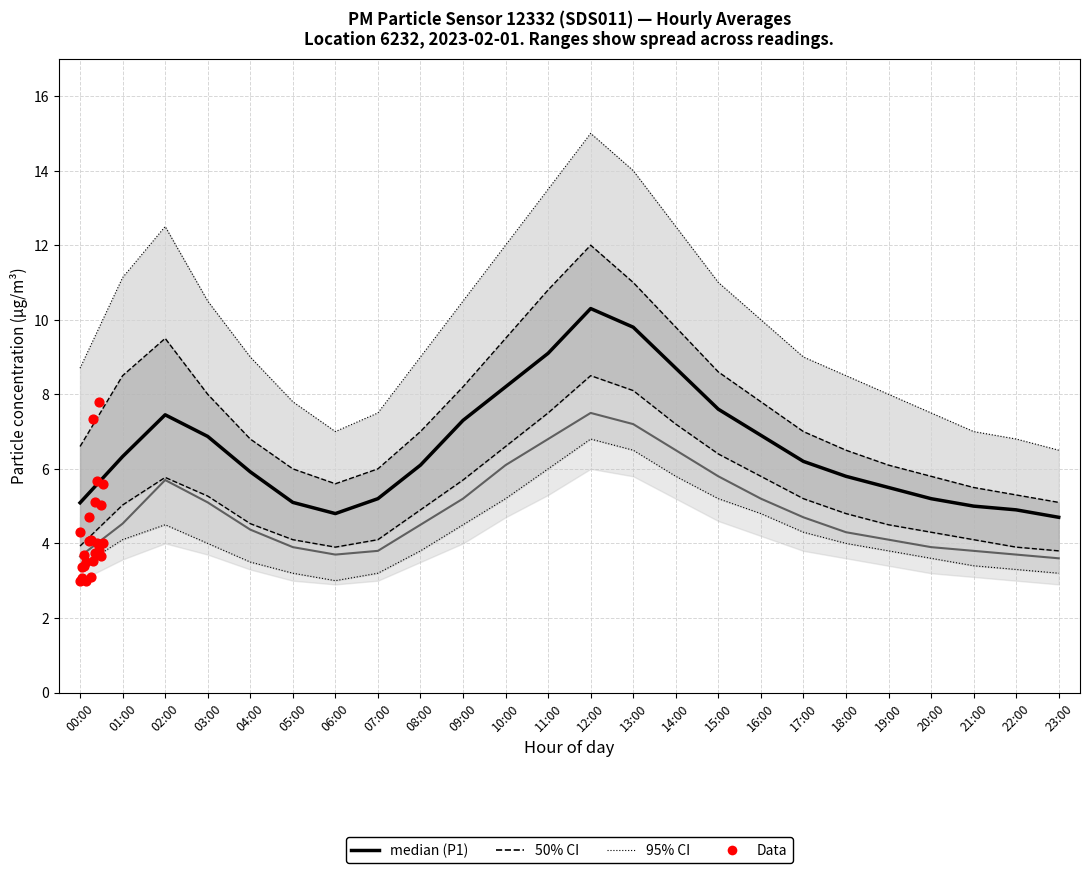

At which category is the sum across all series the highest?

12:00